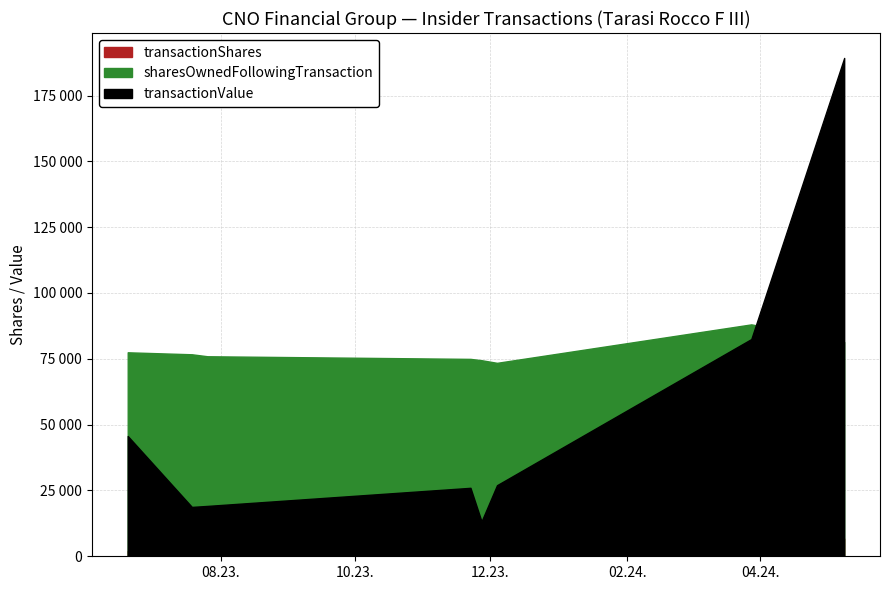

How many values in the transactionShares series exceed 1000?

3